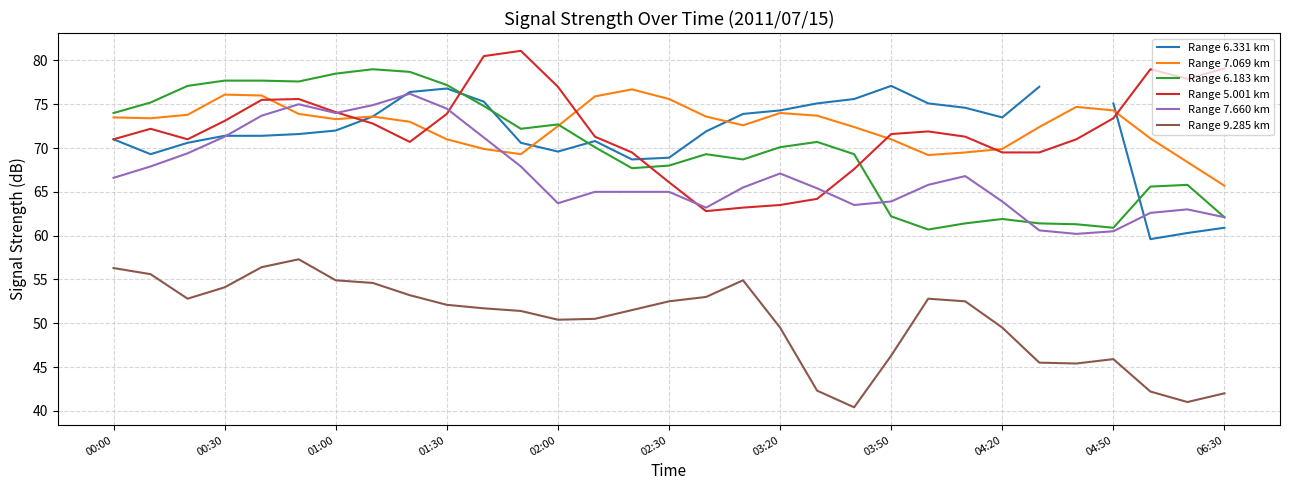

True or false: Range 7.069 km and Range 9.285 km intersect in this chart.

False